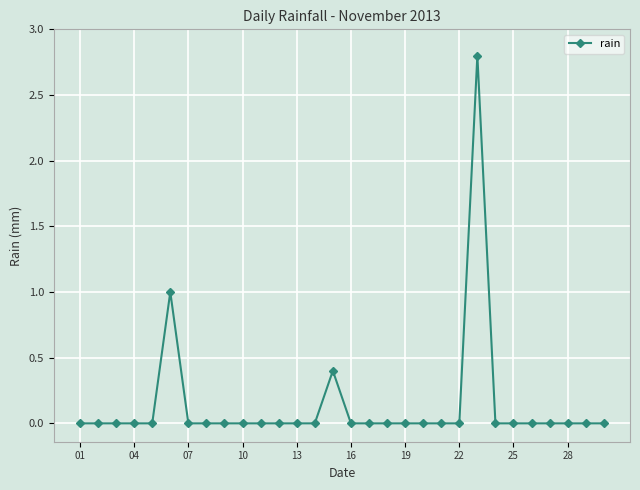

Reading right to left, extract all data points from this chart.

0.0	0.0	0.0	0.0	0.0	0.0	0.0	2.8	0.0	0.0	0.0	0.0	0.0	0.0	0.0	0.4	0.0	0.0	0.0	0.0	0.0	0.0	0.0	0.0	1.0	0.0	0.0	0.0	0.0	0.0